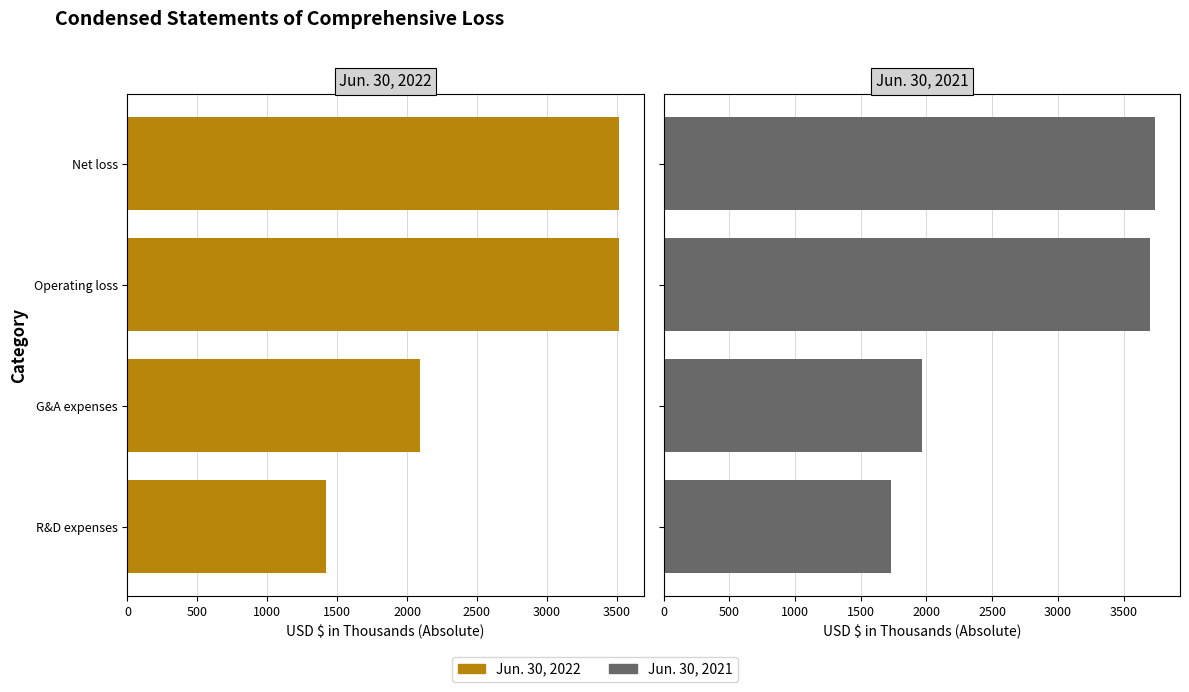

What are all the series names shown in the legend?

Jun. 30, 2022, Jun. 30, 2021